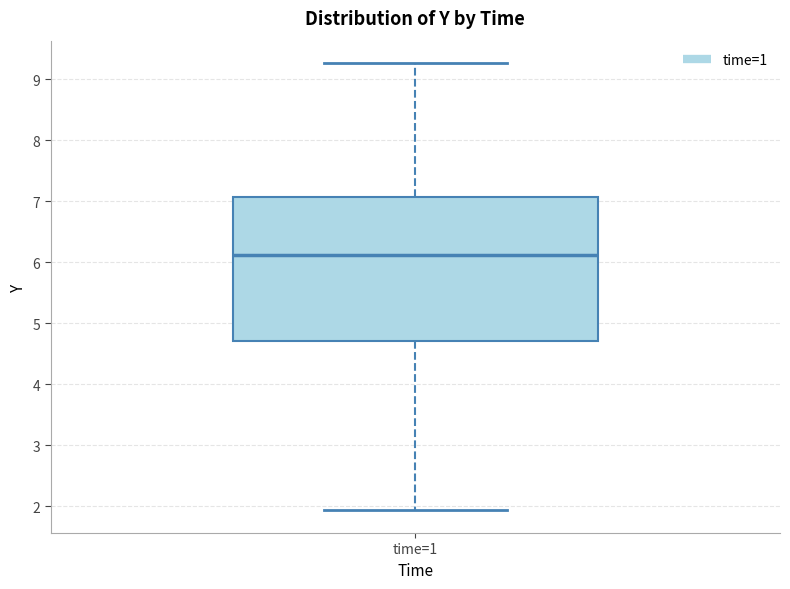

Where does the lower whisker of the box for time=1 end on the y-axis? The values are not printed on the chart, so give them approximately, as read against the axis.

1.9